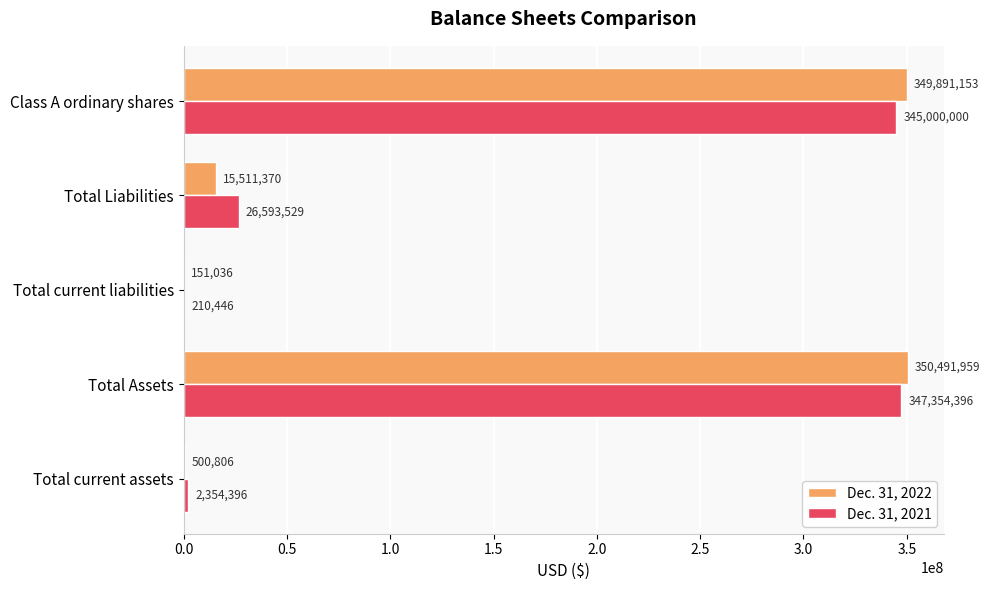

Which series changed the most between Total current assets and Total Liabilities?

Dec. 31, 2021